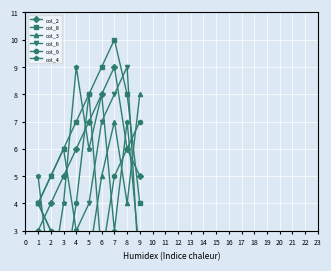

What is the maximum value for col_2?

9